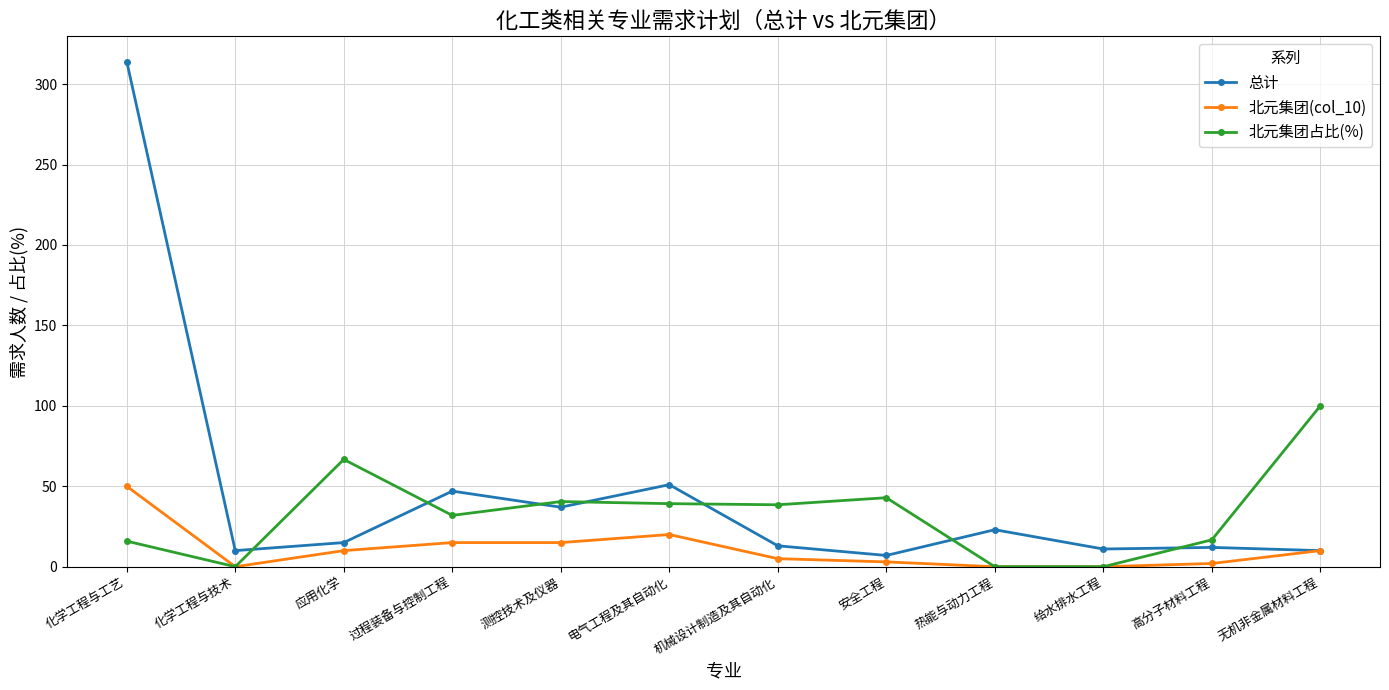

True or false: 北元集团占比(%) has a value of 66.0 at 热能与动力工程.

False